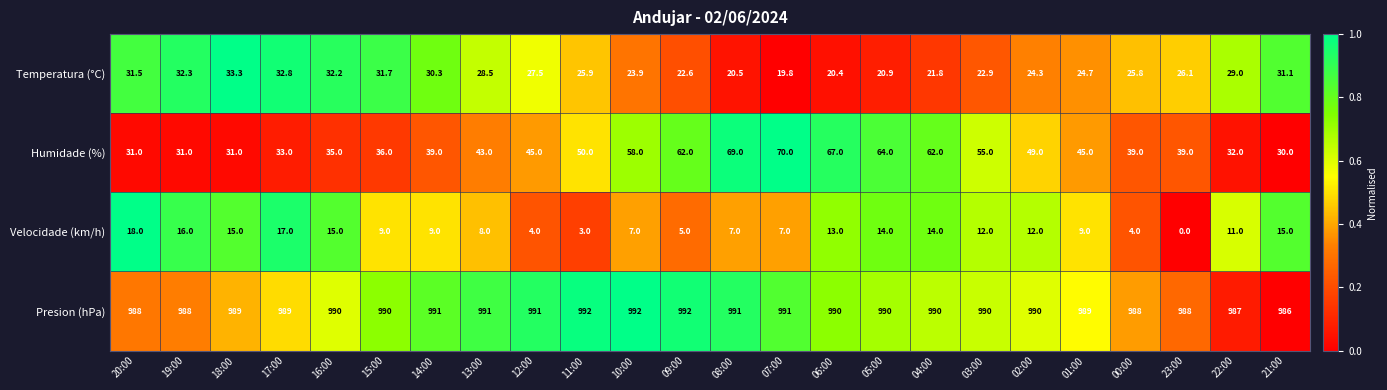

What is the average value of the Temperatura (°C) series?

26.7